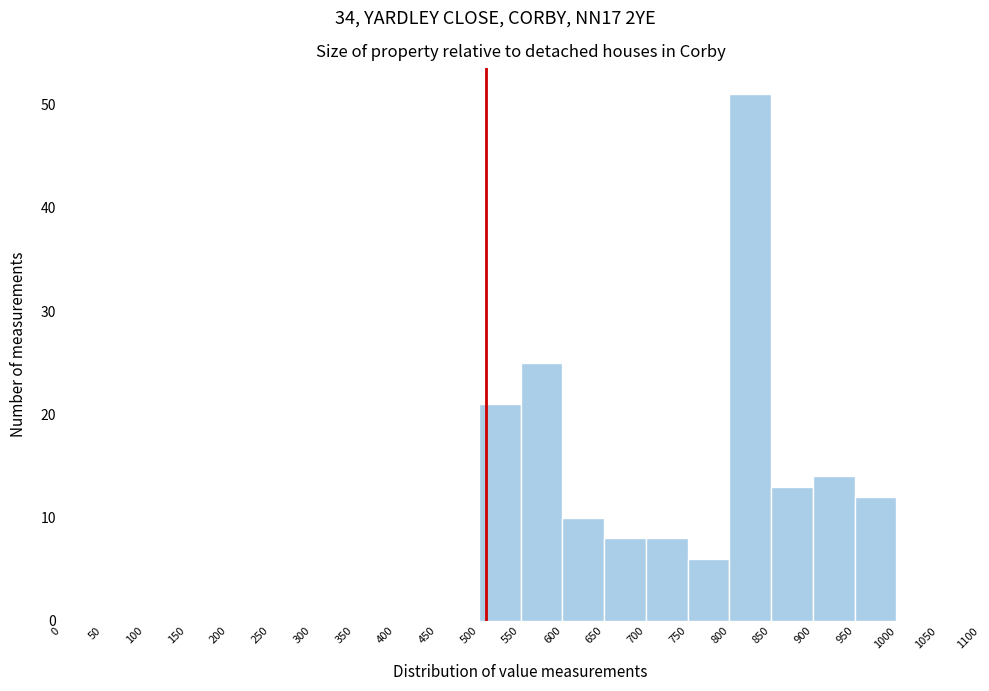

Reading left to right, transcribe this chart: for each bar, give the range it covers on the x-axis and its height. The values are not printed on the chart, so give them approximately, as read against the axis.

0 to 50: 0
50 to 100: 0
100 to 150: 0
150 to 200: 0
200 to 250: 0
250 to 300: 0
300 to 350: 0
350 to 400: 0
400 to 450: 0
450 to 500: 0
500 to 550: 21
550 to 600: 25
600 to 650: 10
650 to 700: 8
700 to 750: 8
750 to 800: 6
800 to 850: 51
850 to 900: 13
900 to 950: 14
950 to 1000: 12
1000 to 1050: 0
1050 to 1100: 0